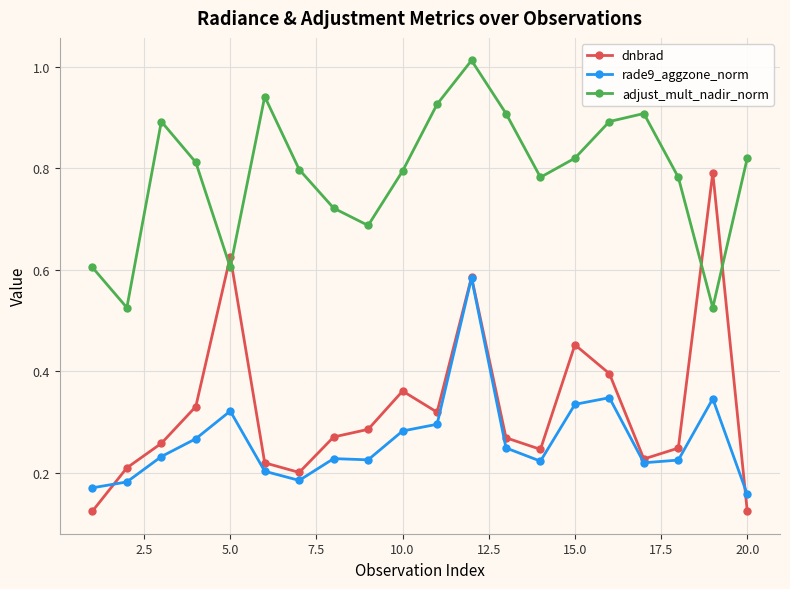

Which series has the widest spread of values?

dnbrad